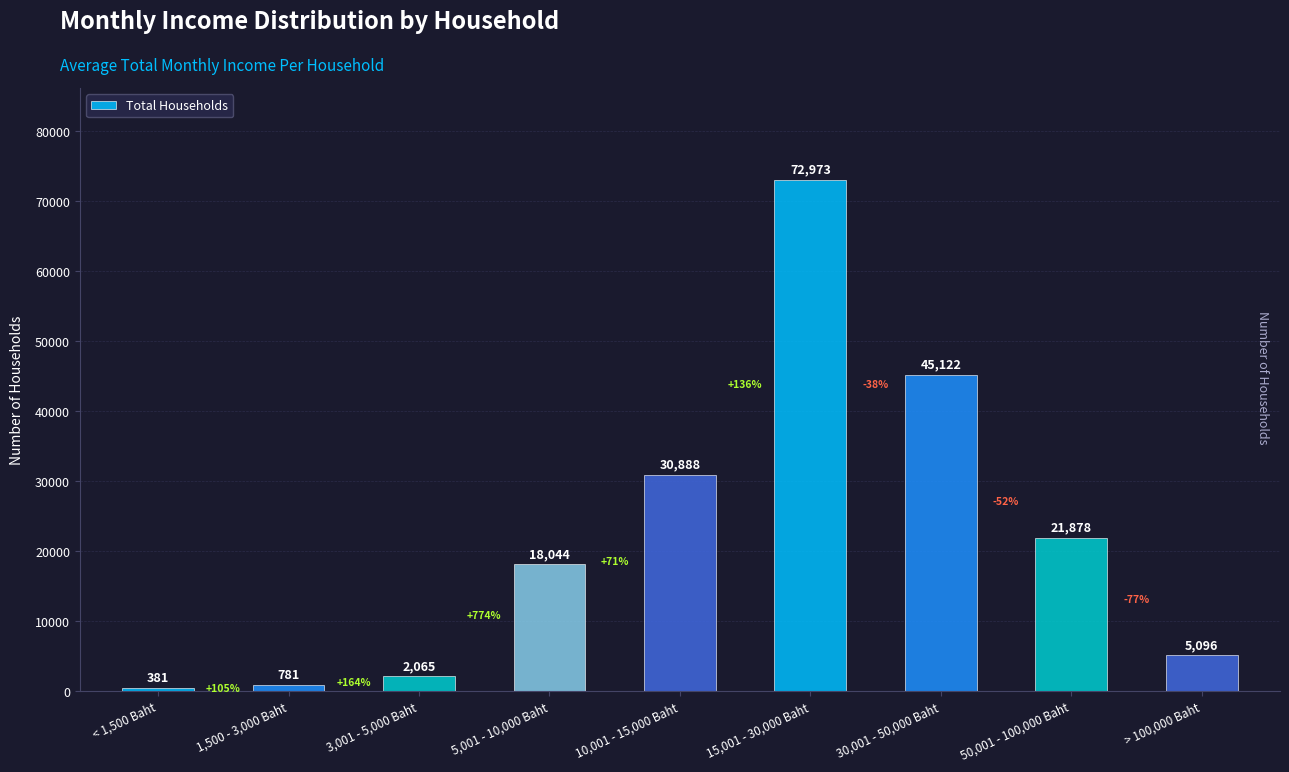

What is the value of the 2nd bar from the left?

781